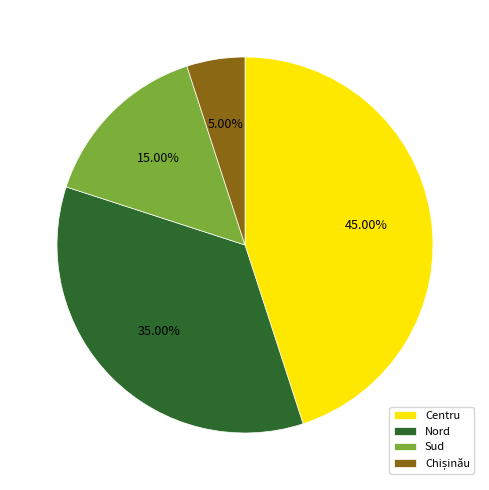

What is the largest slice in the pie chart?

Centru